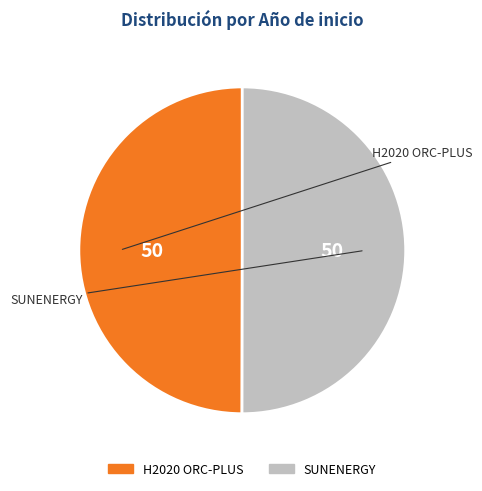

True or false: H2020 ORC-PLUS accounts for 65% of the total.

False